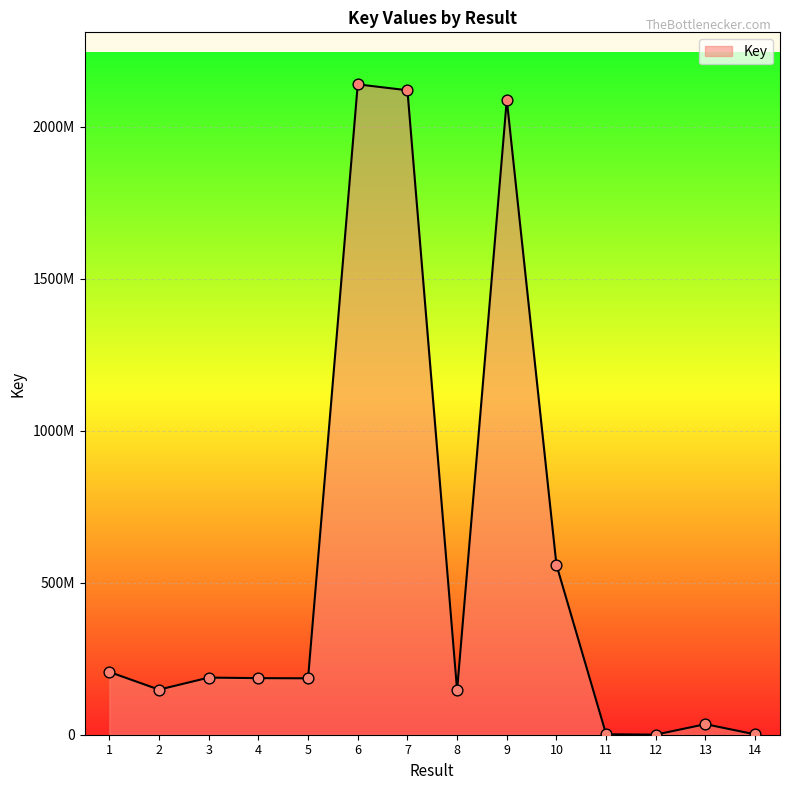

What is the ratio of the value at 7 to the value at 10?

3.8